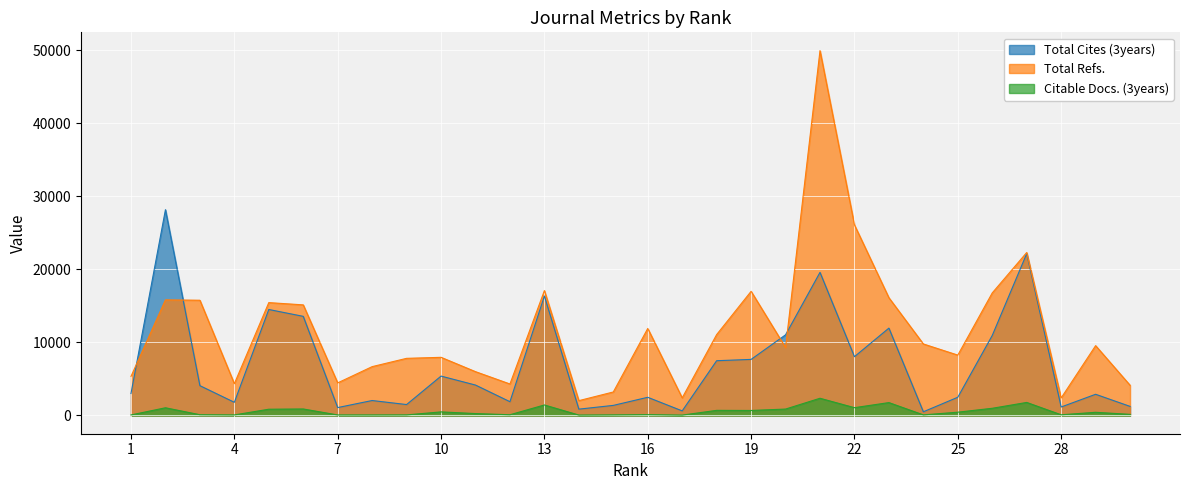

At which label does Citable Docs. (3years) first exceed 436?

2